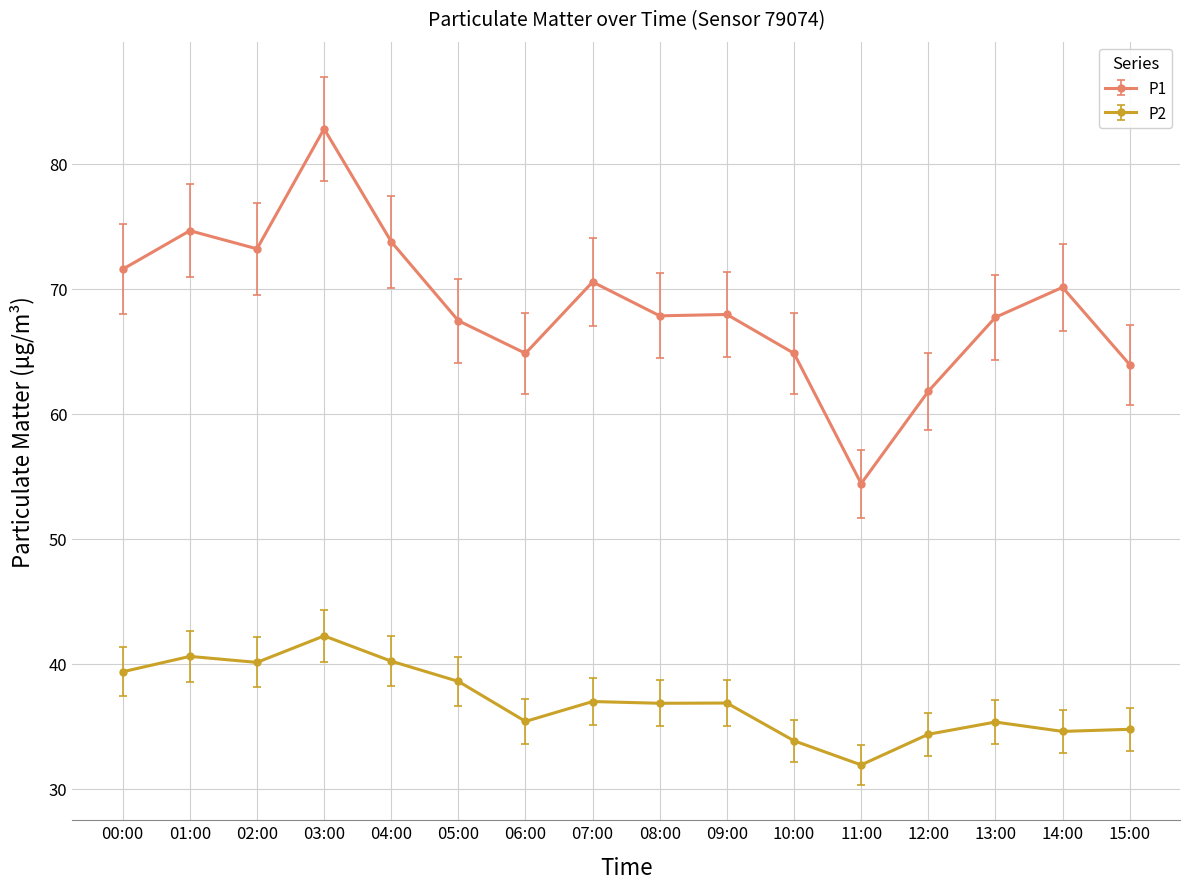

How many data points in P1 are above 67?

11